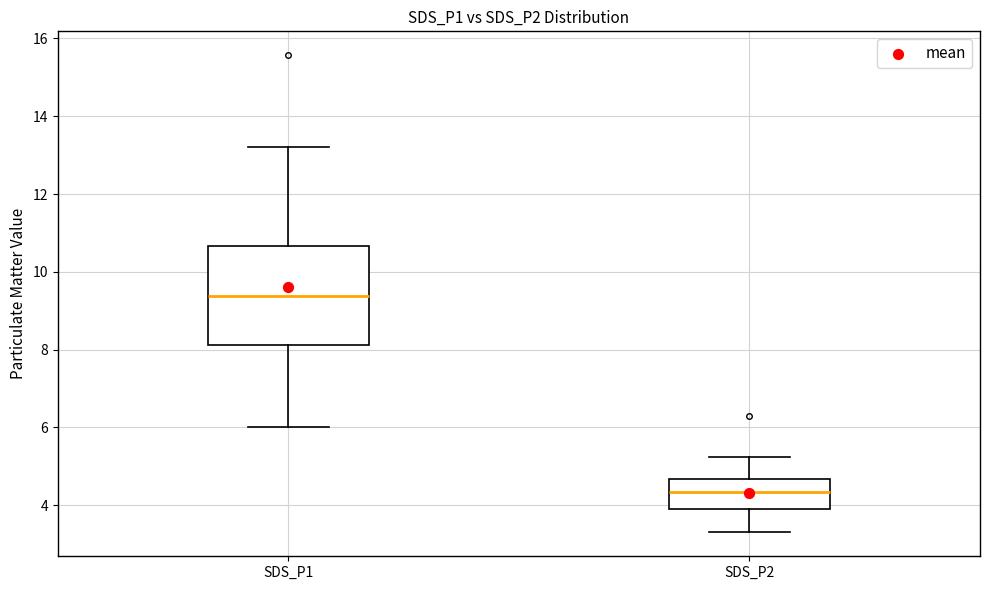

Which box has the lowest median line?

SDS_P2